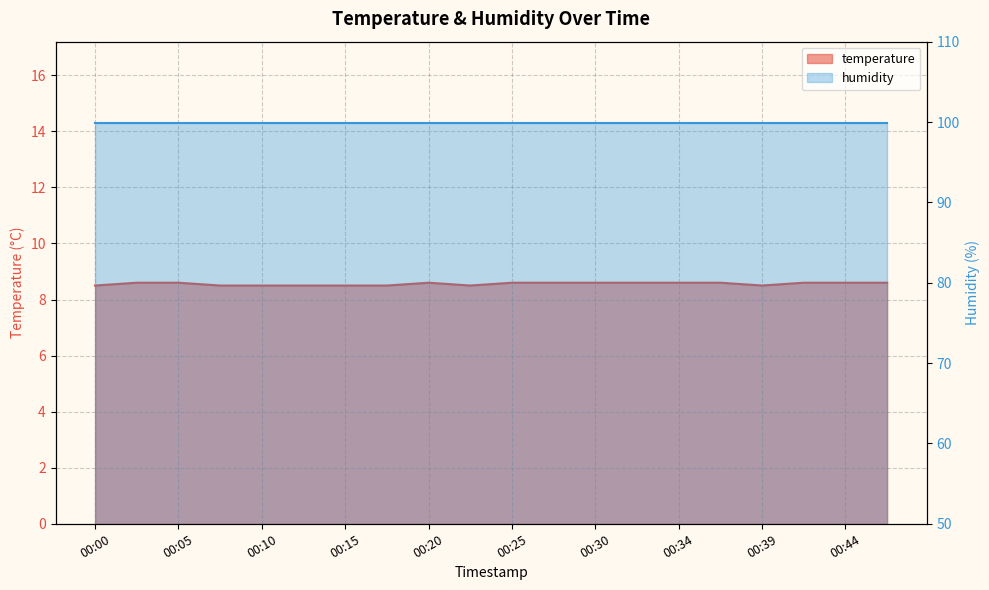

What value does the data have at 00:37?

8.6